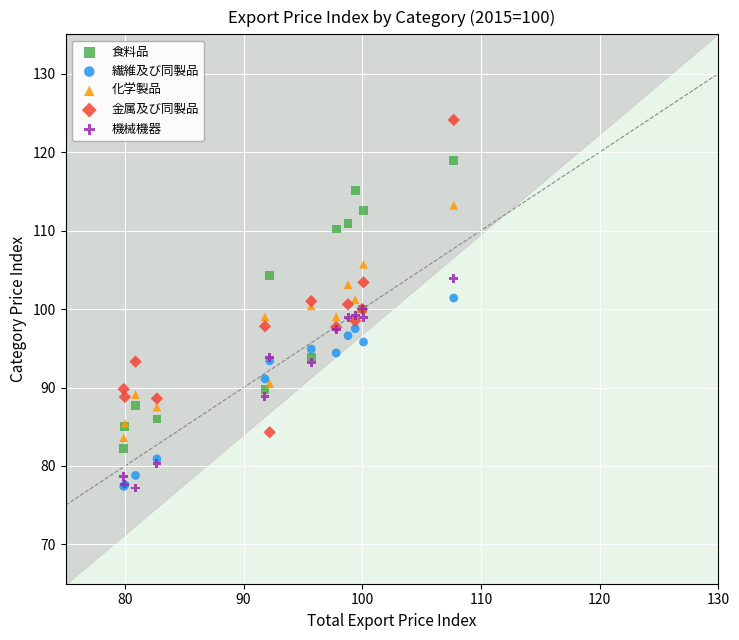

What are all the series names shown in the legend?

食料品, 繊維及び同製品, 化学製品, 金属及び同製品, 機械機器